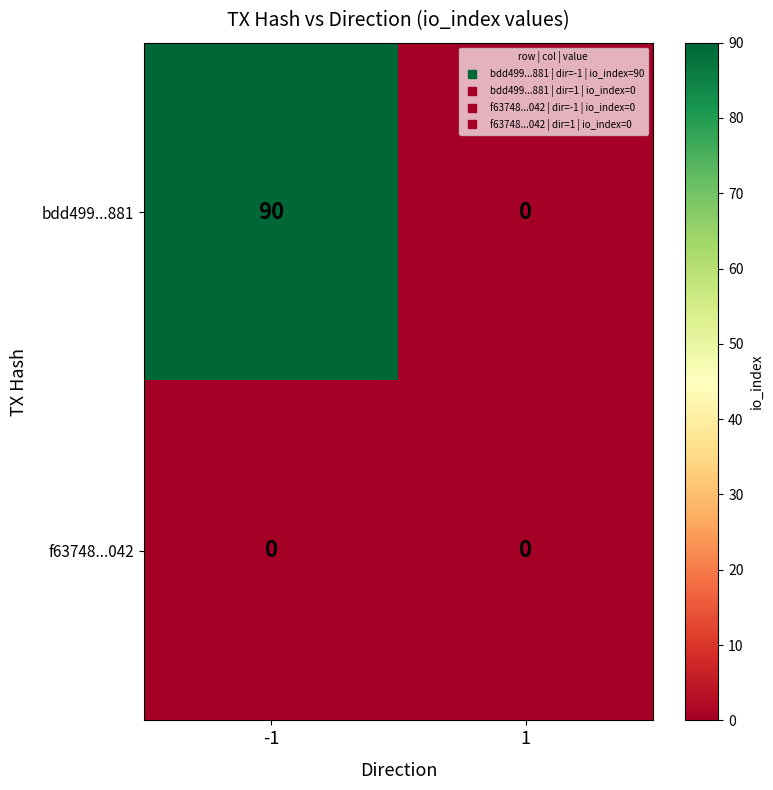

Is the value of f63748...042 at -1 greater than the value of bdd499...881 at -1?

No